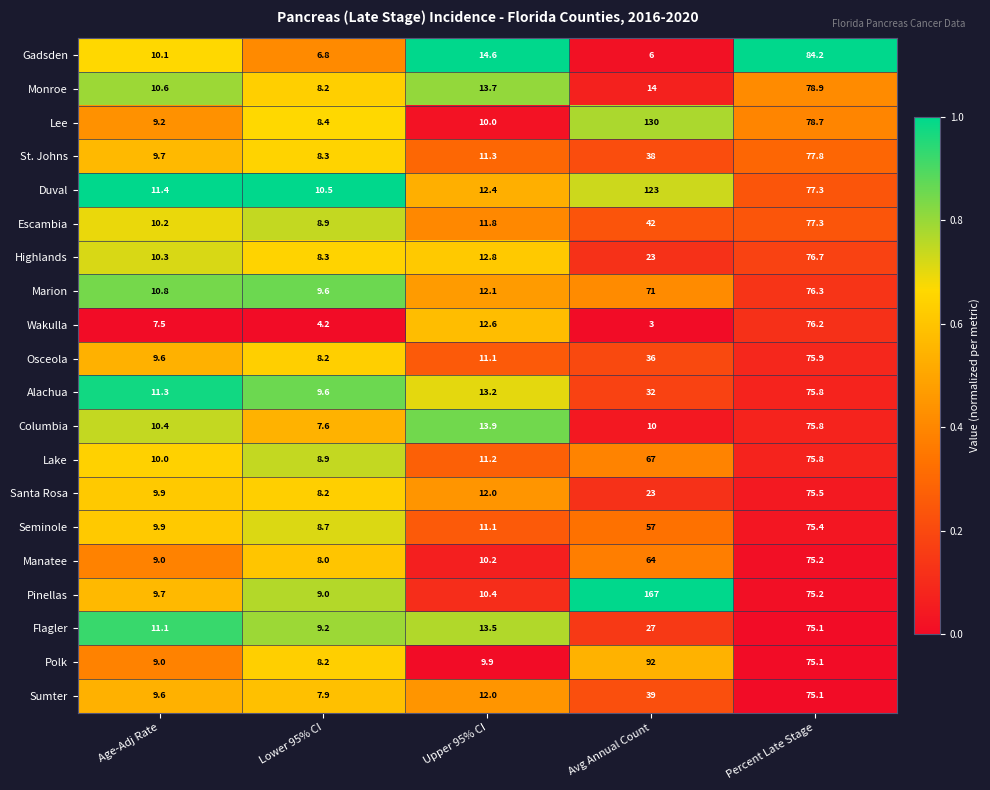

What is the total value across all series at Avg Annual Count?

1064.0